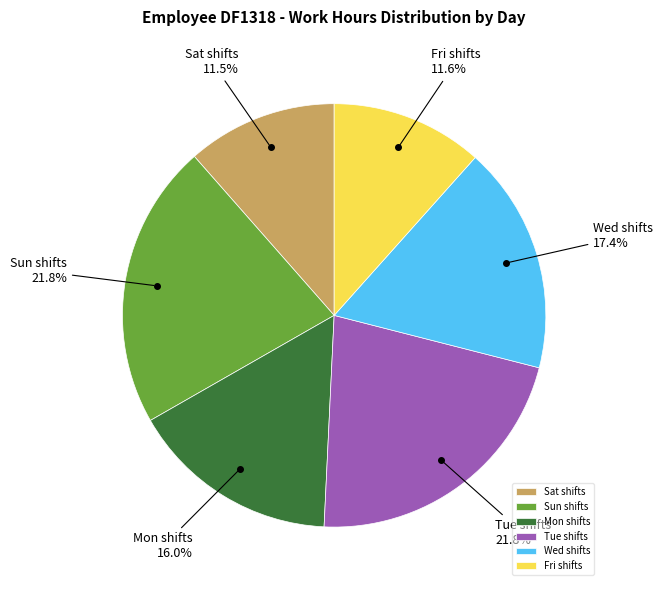

How many segments does this pie chart have?

6